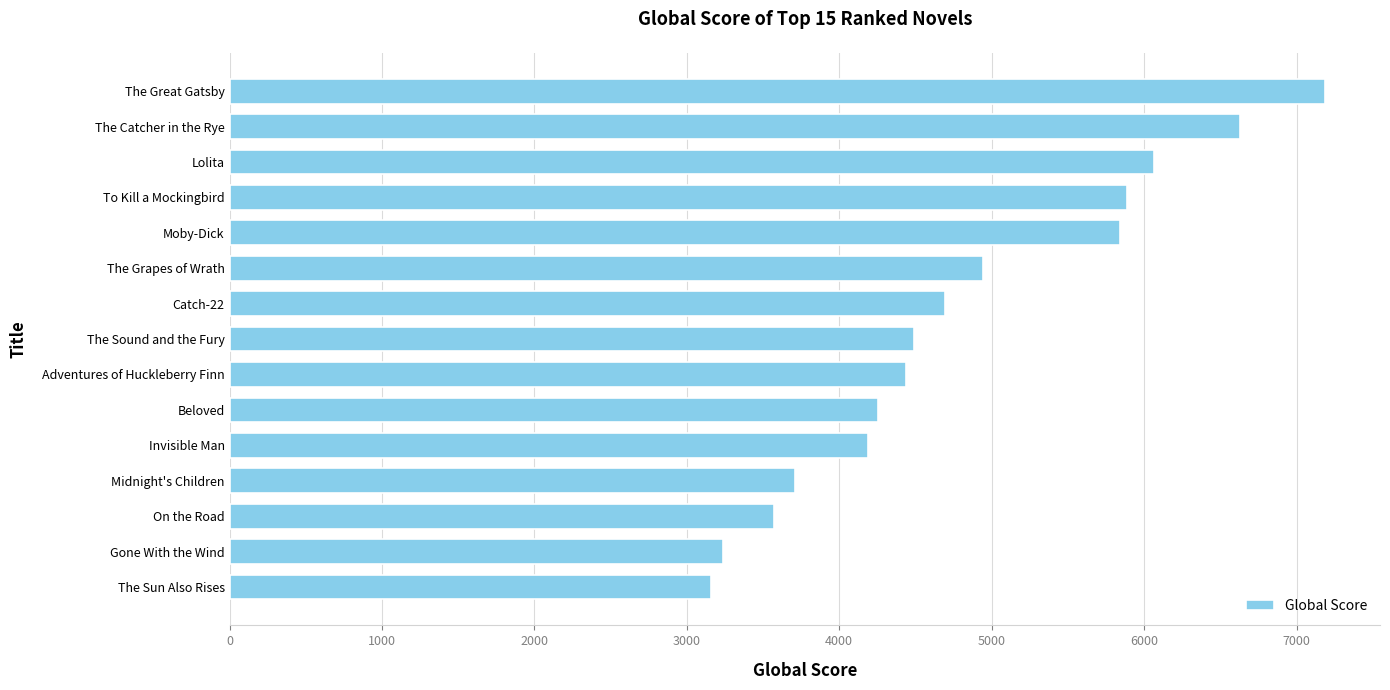

What is the ratio of the value at The Catcher in the Rye to the value at Gone With the Wind?

2.0